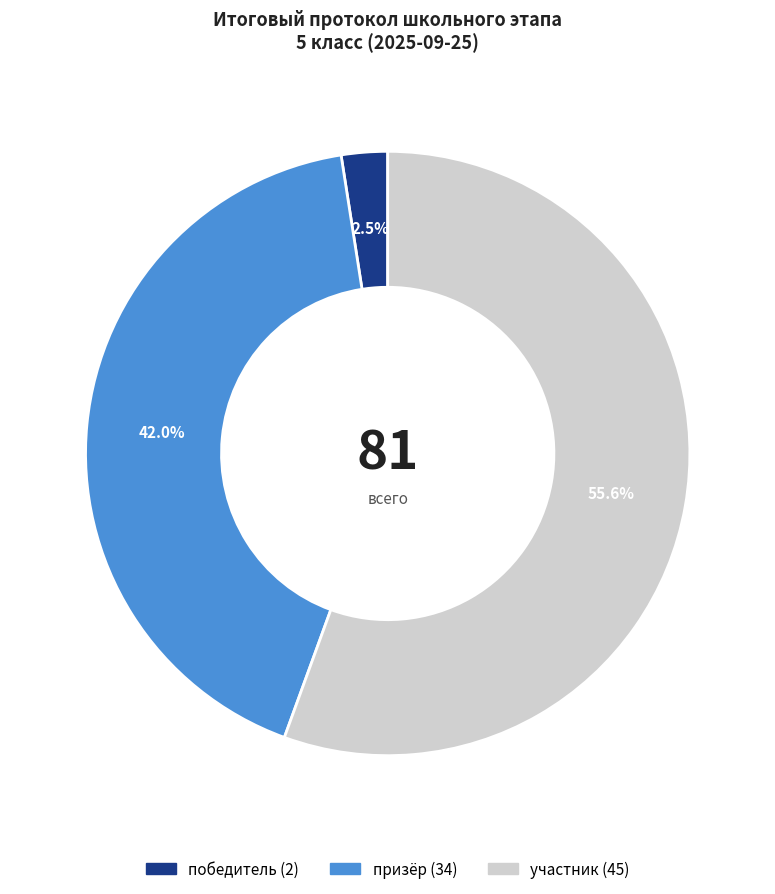

The призёр slice represents 42% of the pie. True or false?

True